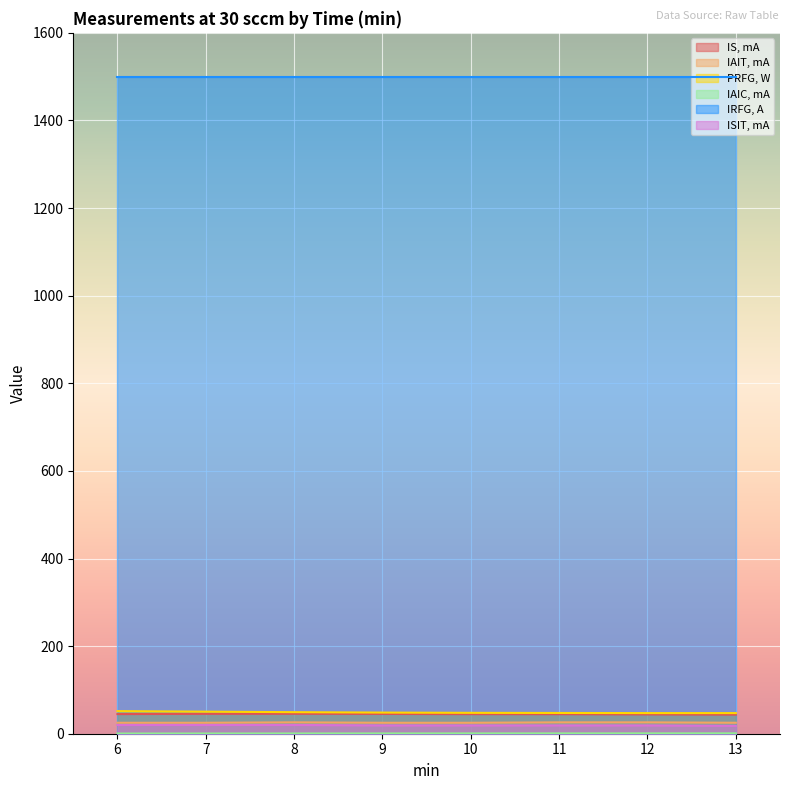

Which series changed the most between 8 and 10?

PRFG, W